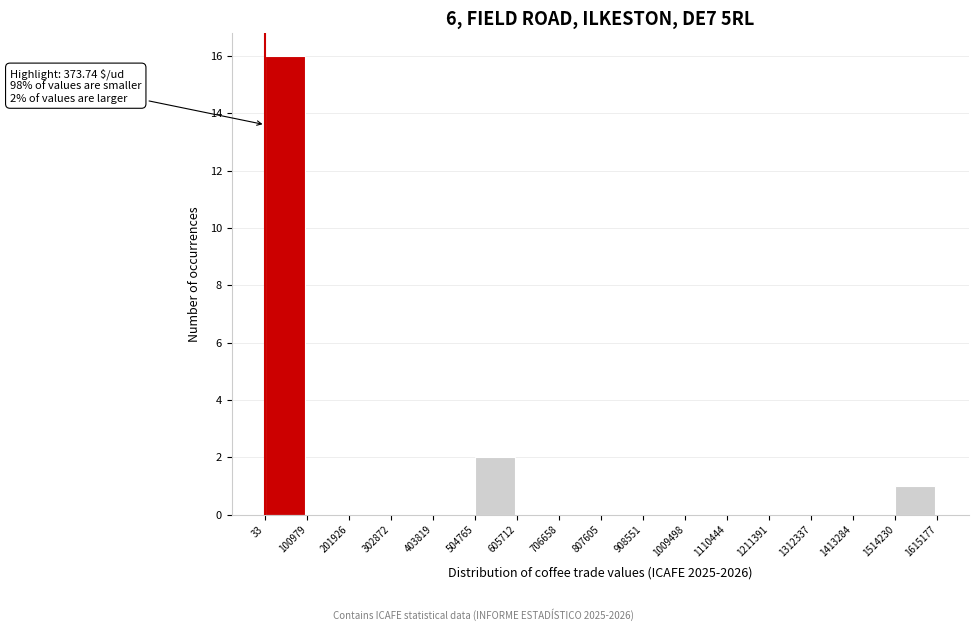

Which range on the x-axis has the tallest bar?

33 to 100979